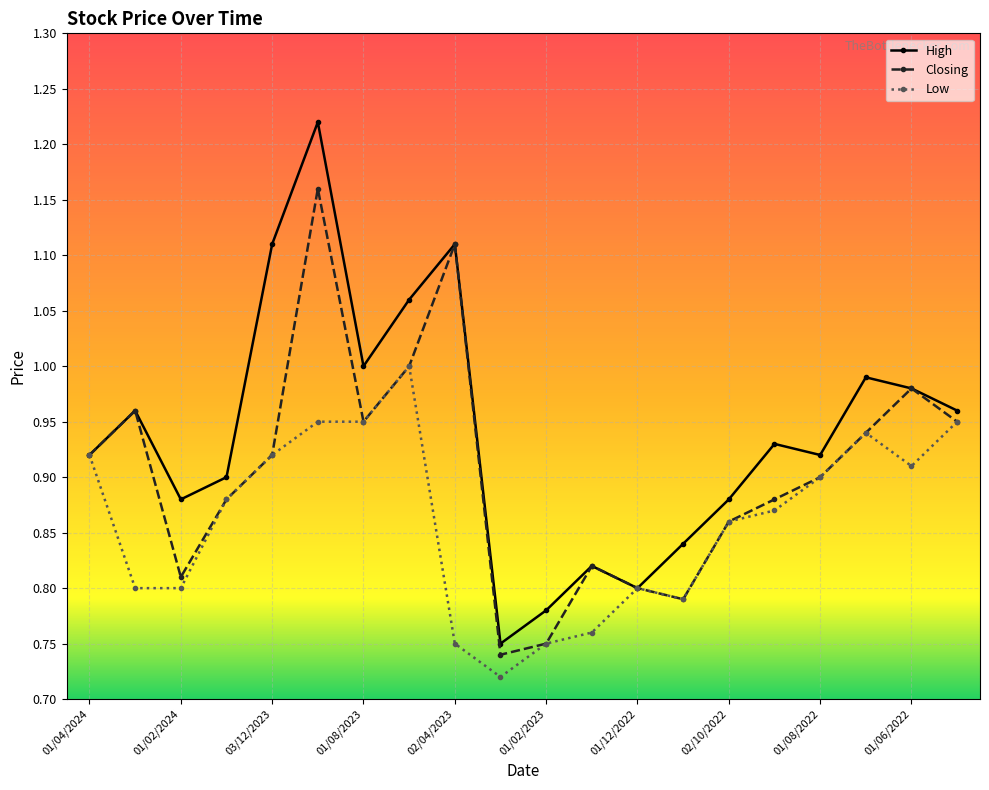

List the series in order of their peak value, lowest first.

Low, Closing, High